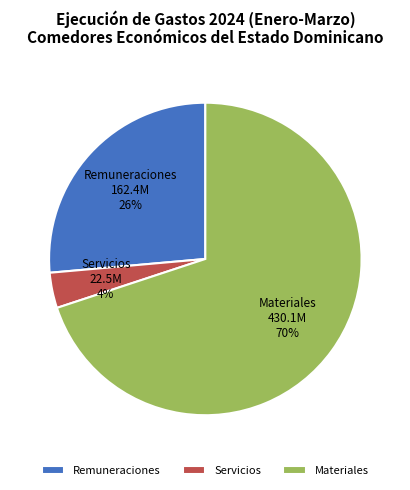

To the nearest percent, what percentage of the pie is Materiales?

70%